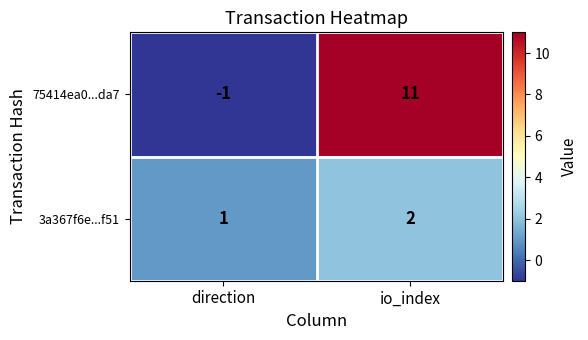

What value does the 75414ea0...da7 series have at io_index?

11